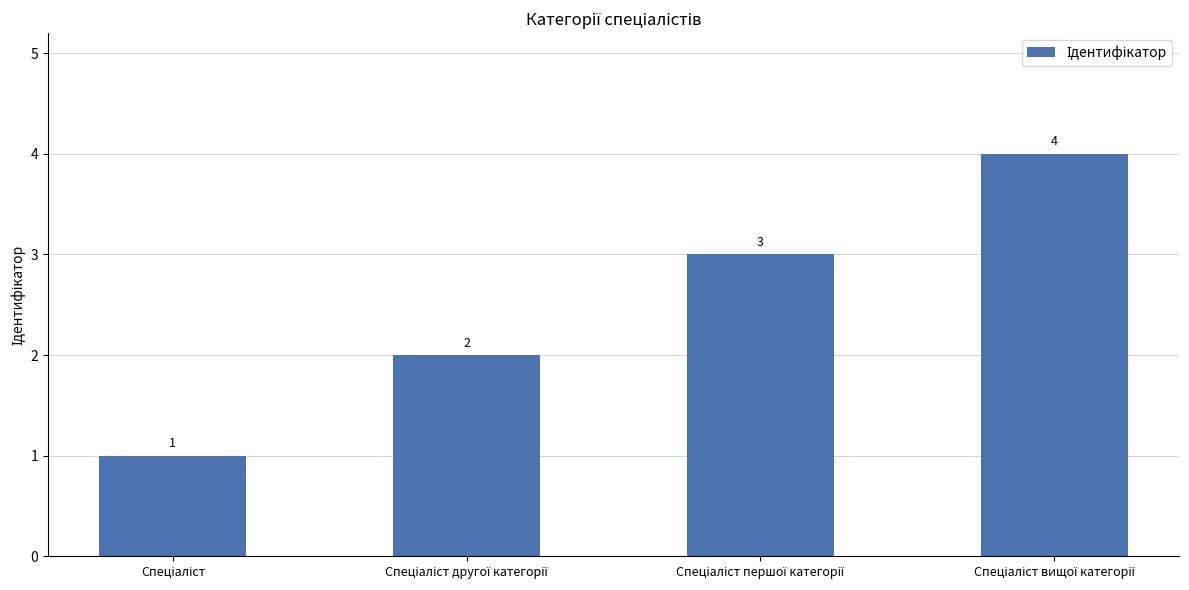

What is the difference between the maximum and minimum values?

3